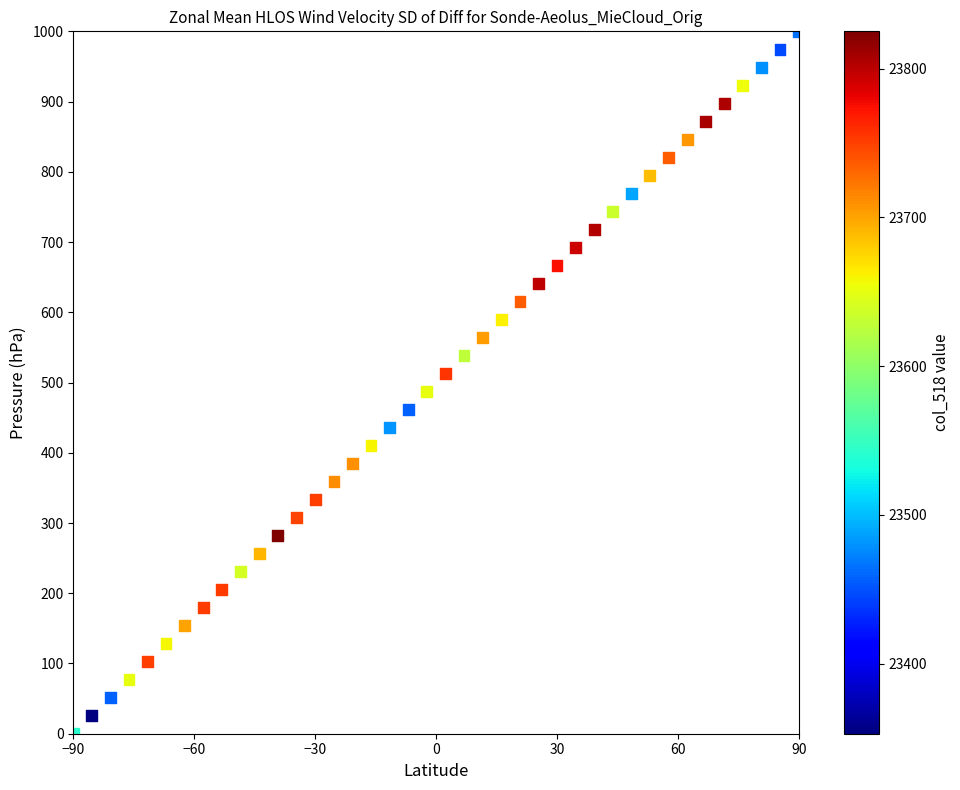

What is the range of X values (max minus min)?

180.0